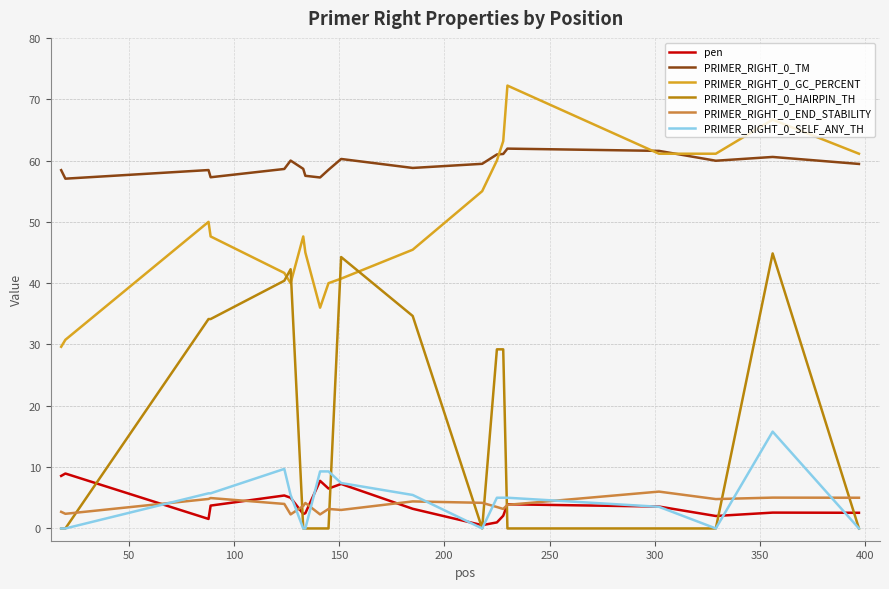

What is the difference between the maximum and minimum values in the PRIMER_RIGHT_0_HAIRPIN_TH series?

44.9